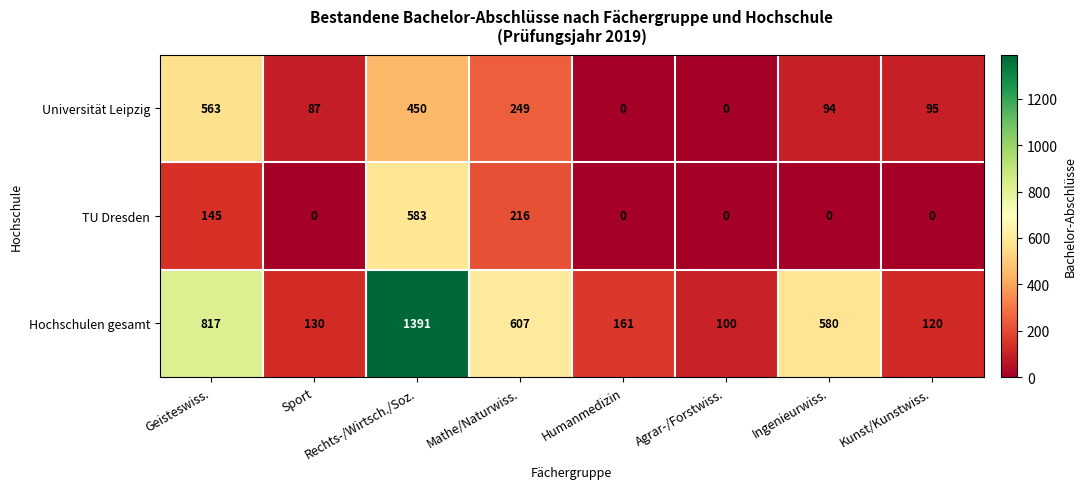

What is the total value across all series at Rechts-/Wirtsch./Soz.?

2424